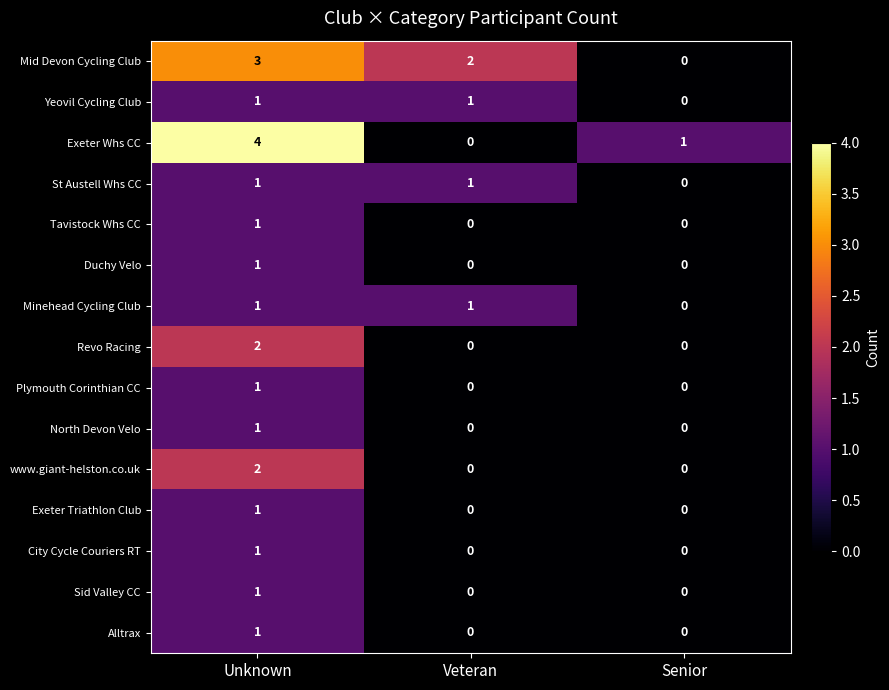

Count the Exeter Whs CC values in the range 0 to 4.

3